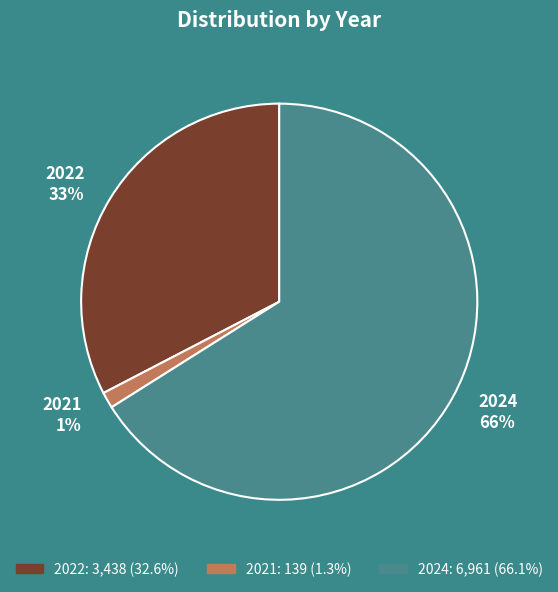

What is the majority slice?

2024